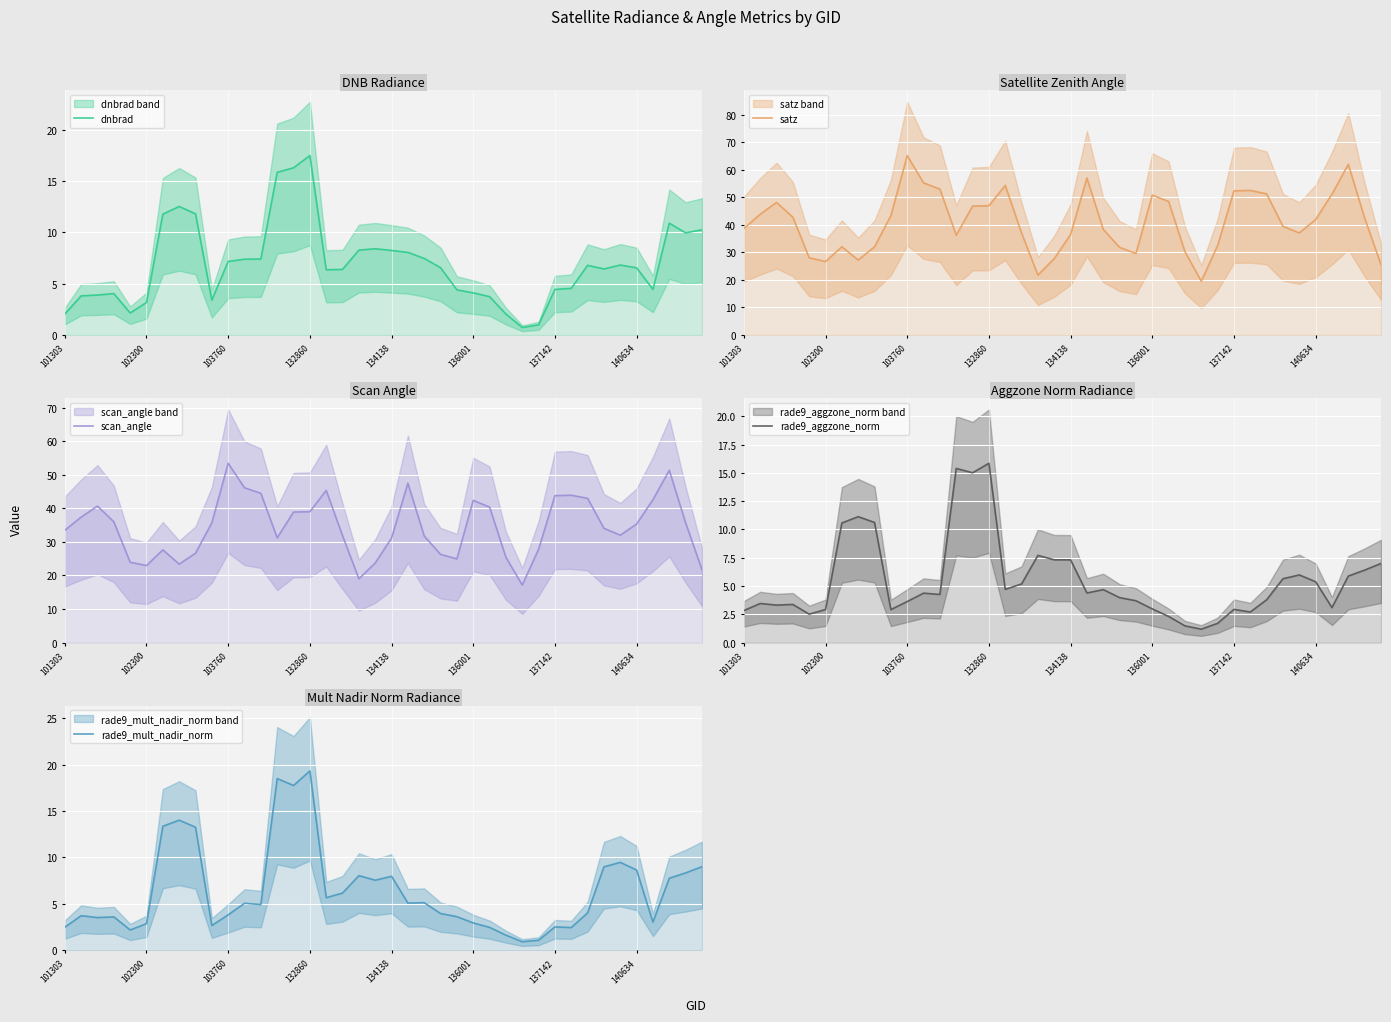

How many lines are shown in the chart?

5